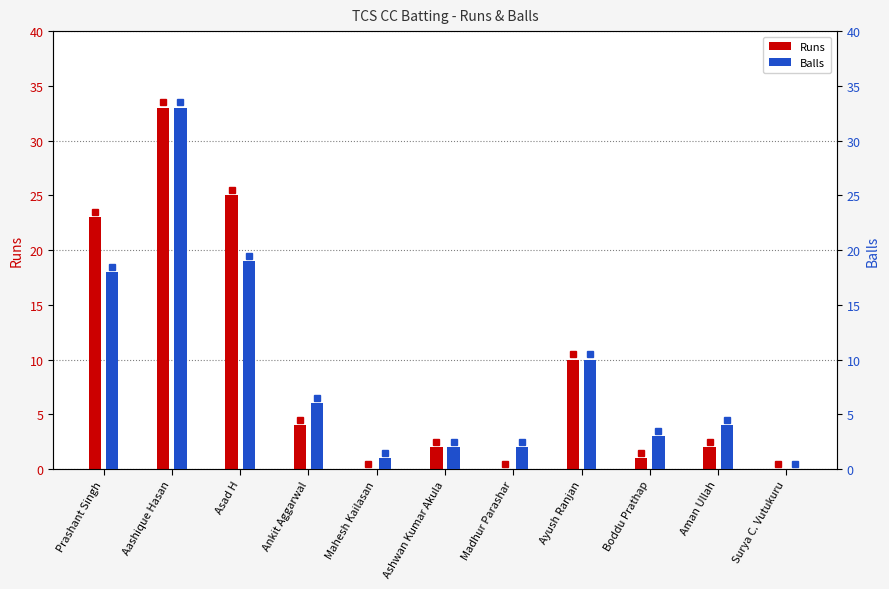

Reading left to right, what are all the values shown in this chart?

Runs: 23	33	25	4	0	2	0	10	1	2	0
Balls: 18	33	19	6	1	2	2	10	3	4	0